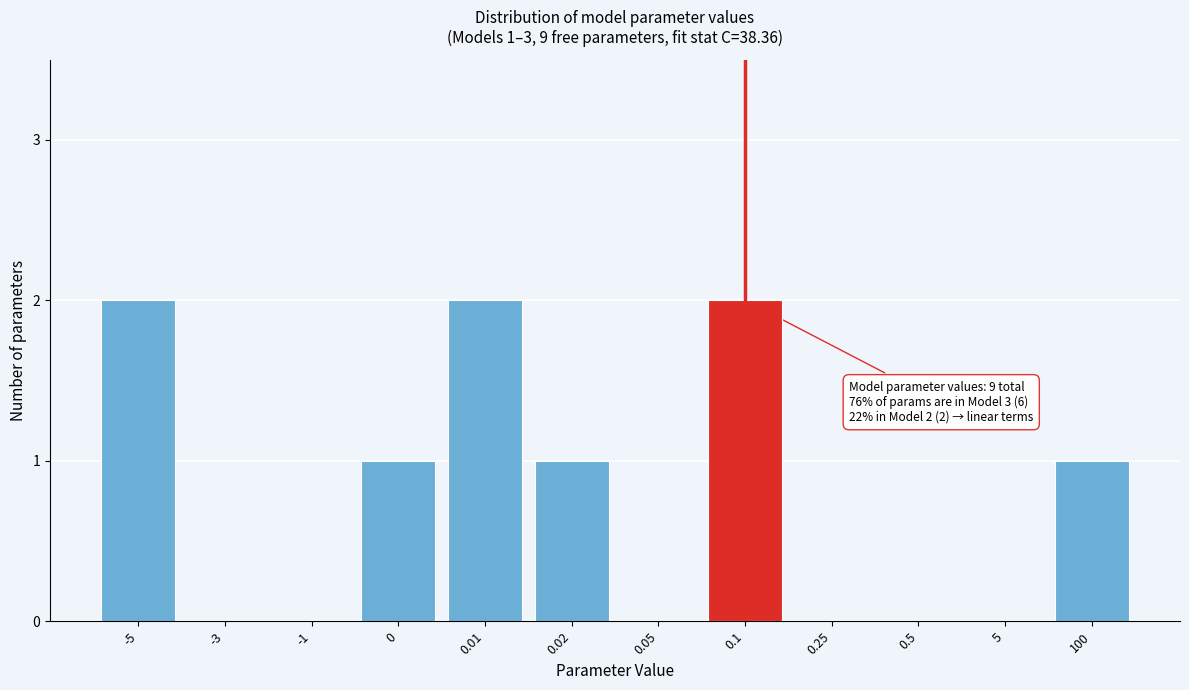

Reading left to right, extract all data points from this chart.

-5=2	-3=0	-1=0	0=1	0.01=2	0.02=1	0.05=0	0.1=2	0.25=0	0.5=0	5=0	100=1